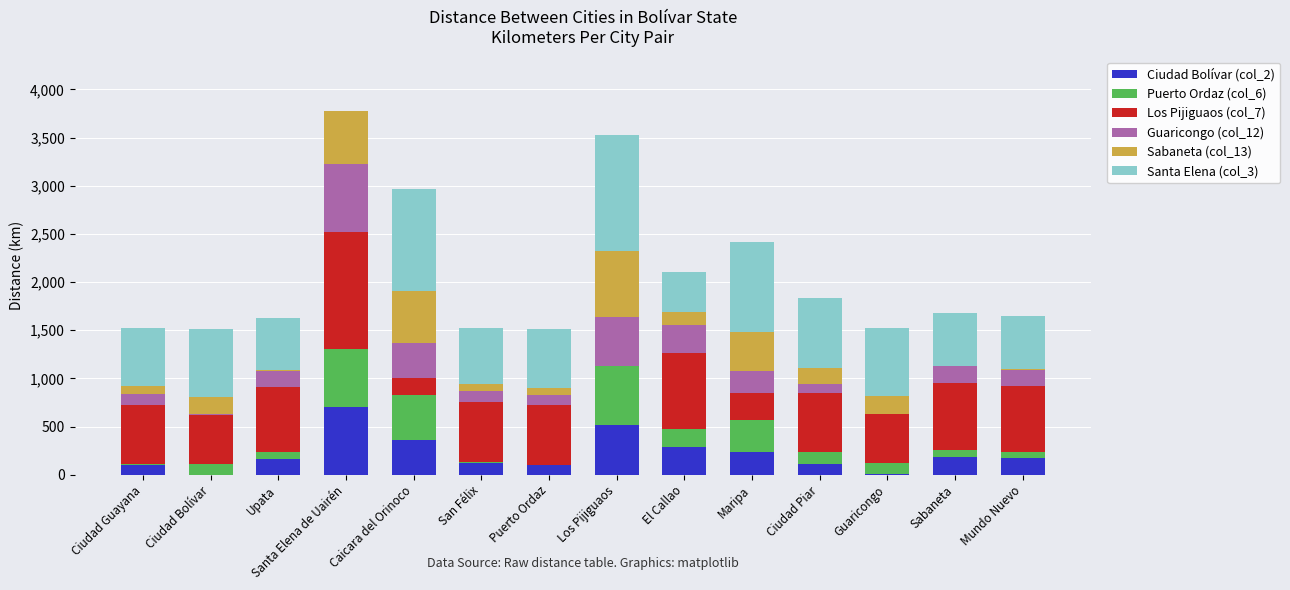

What is the total value across all series at Ciudad Piar?

1830